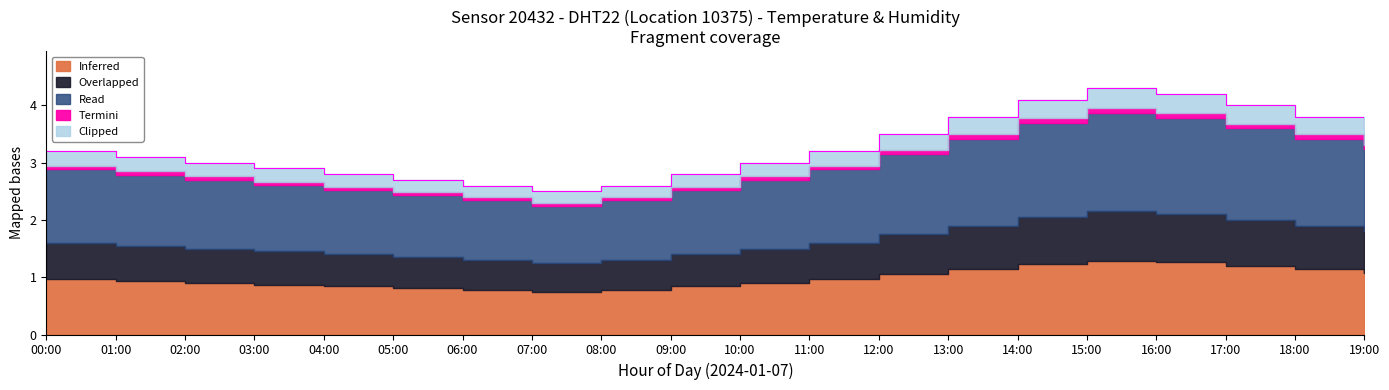

What is the change in value from 00:00 to 19:00?

+0.4